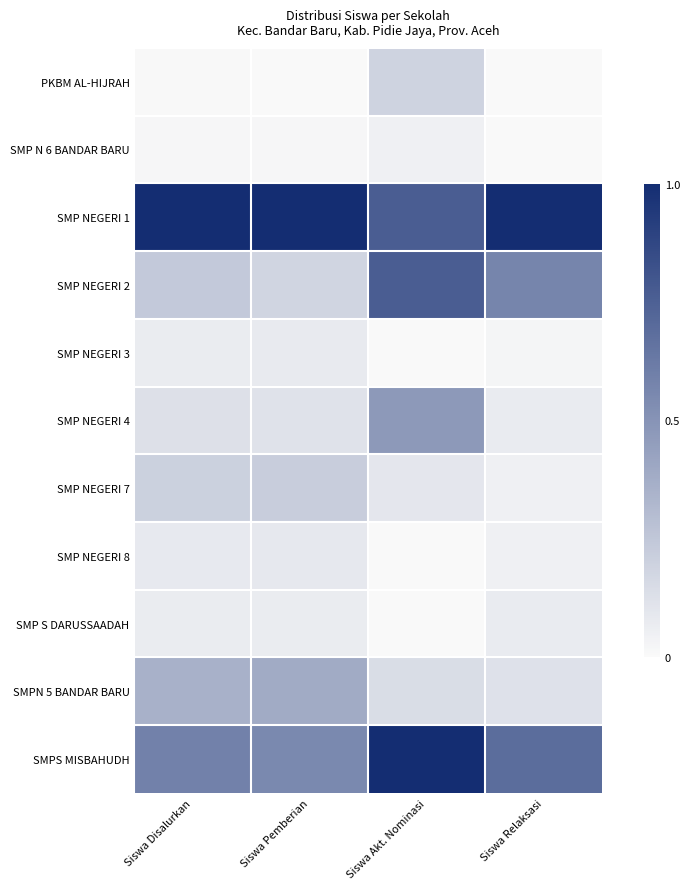

How many categories are shown in the chart?

4